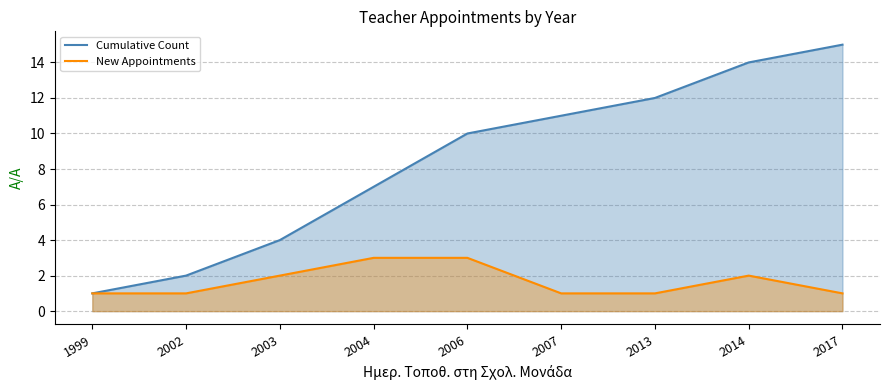

What are all the series names shown in the legend?

Cumulative Count, New Appointments